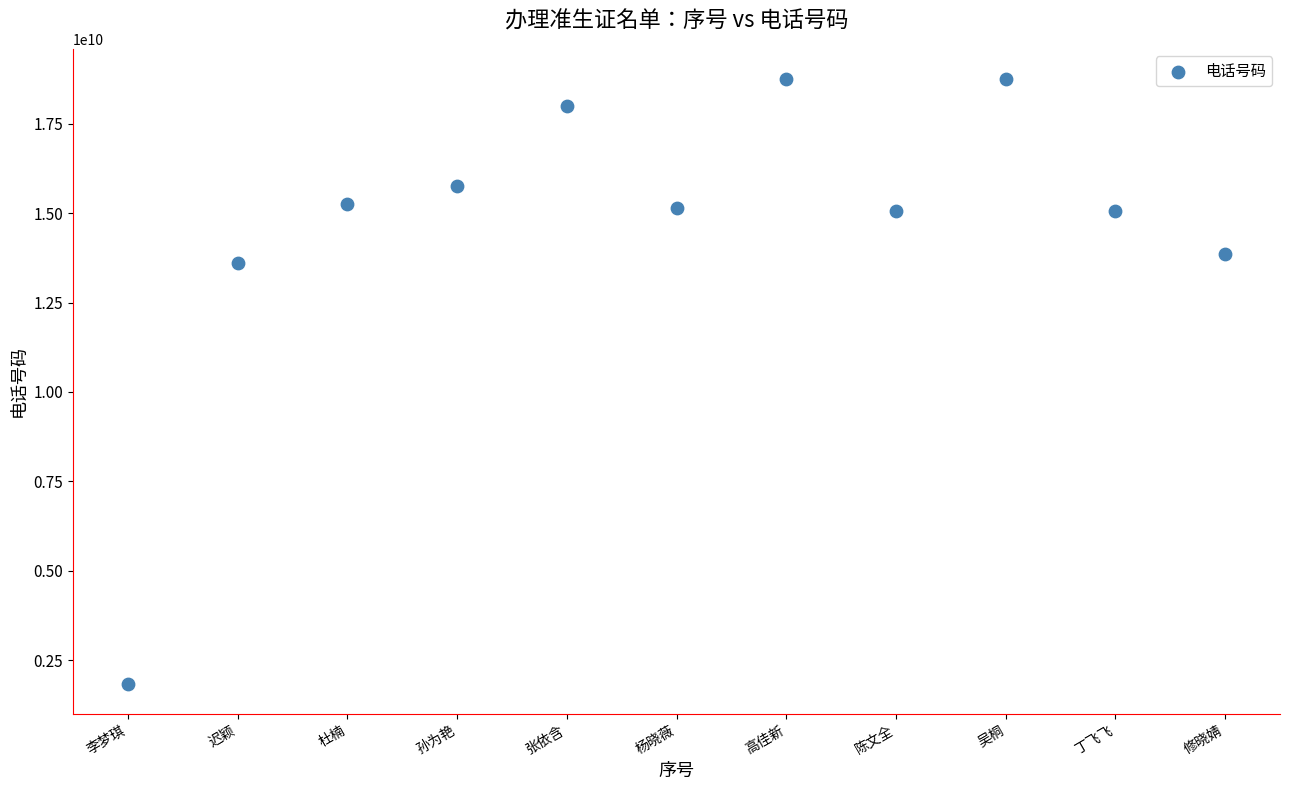

What Y value in the scatter plot is closest to 10297430685?

13614851687